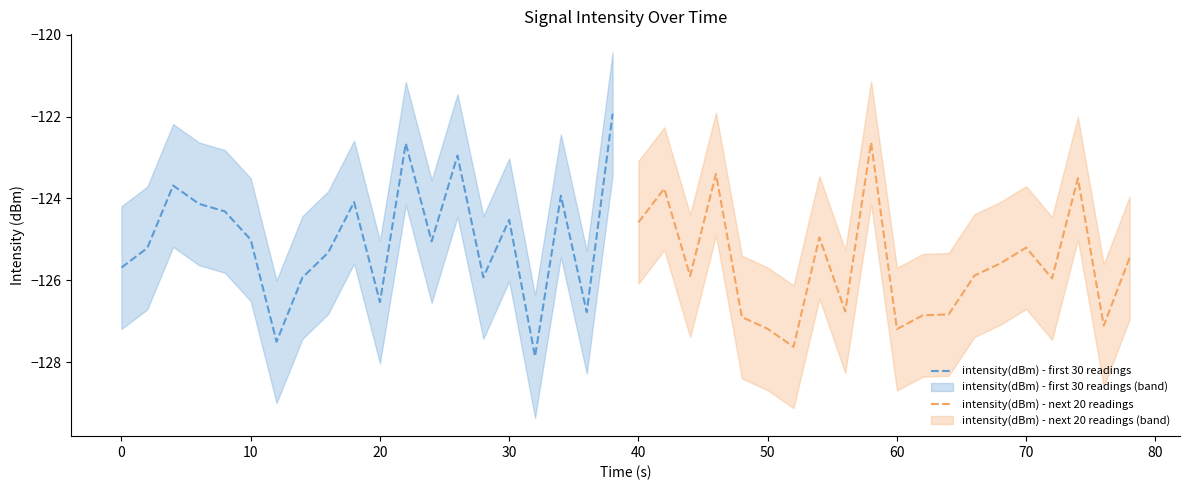

What is the value of the intensity(dBm) - first 30 readings point at the 13th from the left?

-125.0